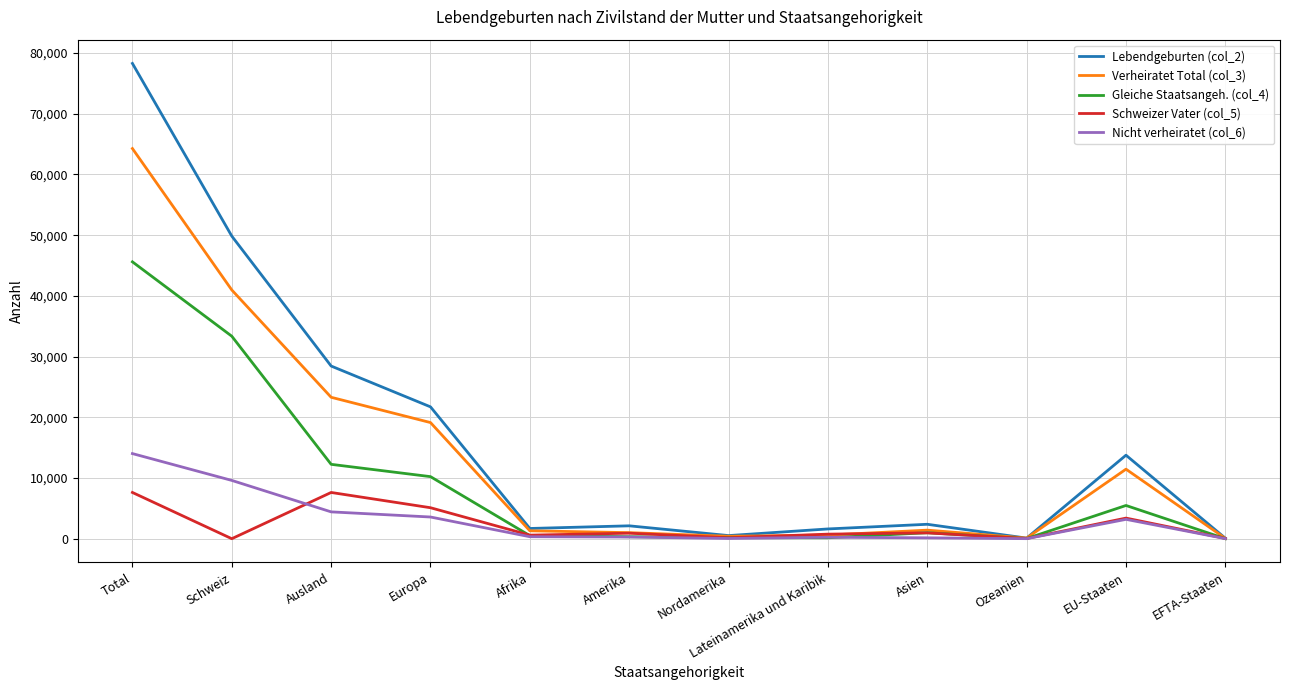

Which series has the largest total across all categories?

Lebendgeburten (col_2)